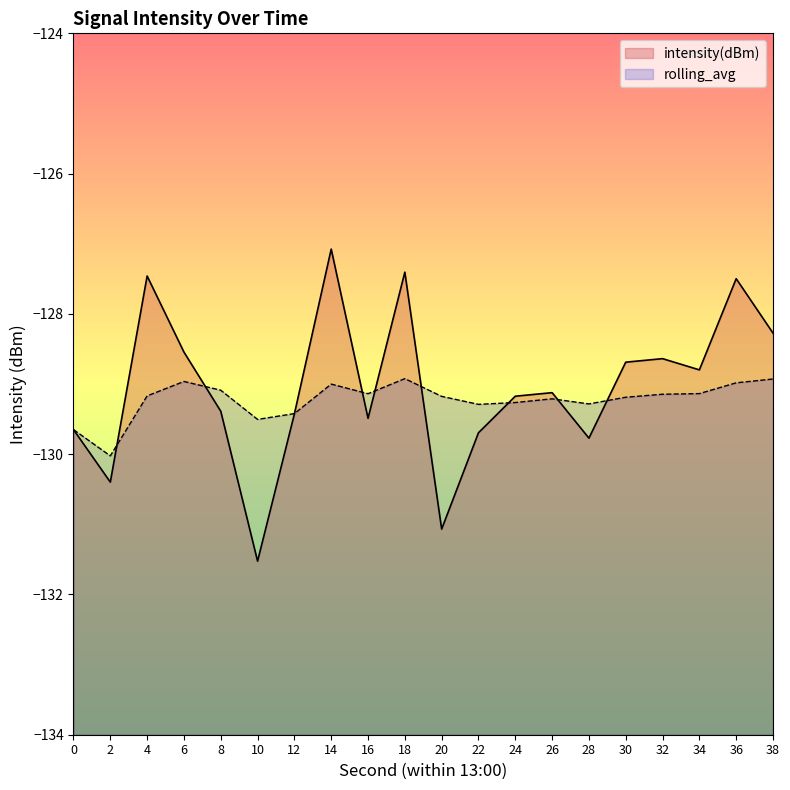

What is the sum of the rolling_avg values at 30 and 28?

-258.5